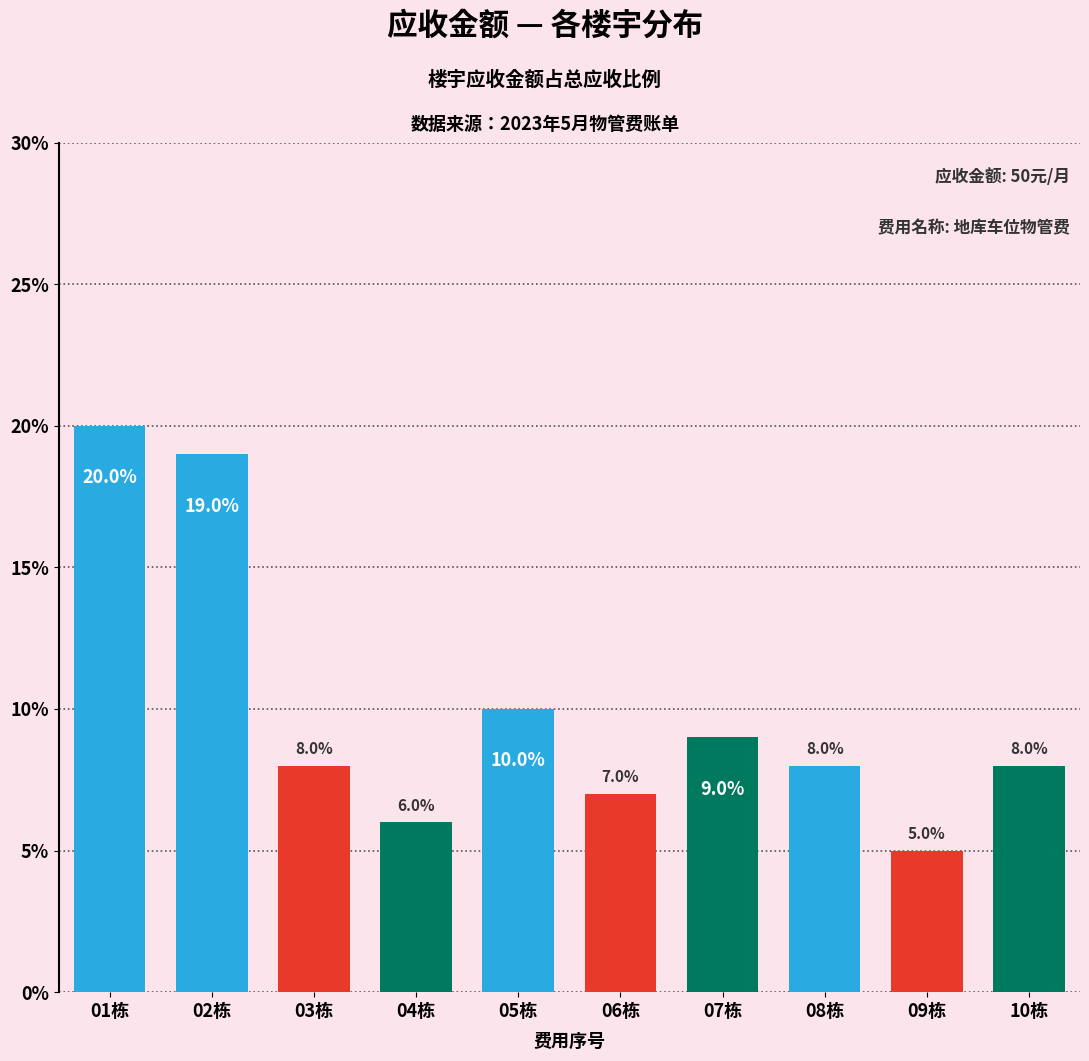

Reading left to right, what are all the values shown in this chart?

20.0	19.0	8.0	6.0	10.0	7.0	9.0	8.0	5.0	8.0